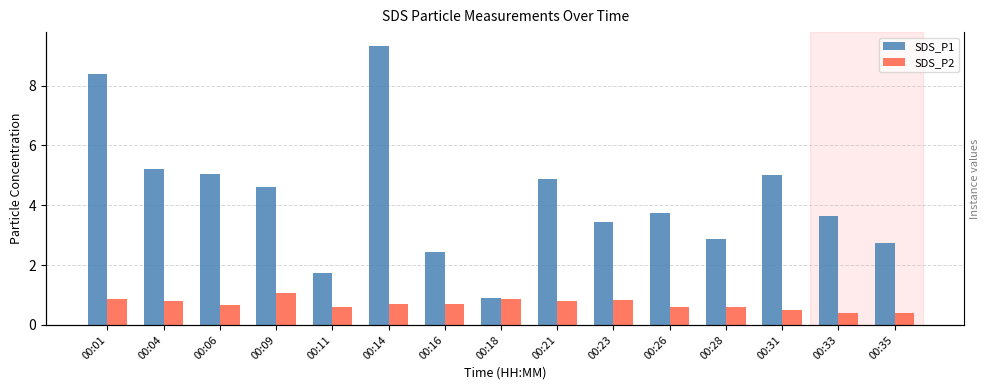

The SDS_P1 series shows 3.5 at 00:23. True or false?

True